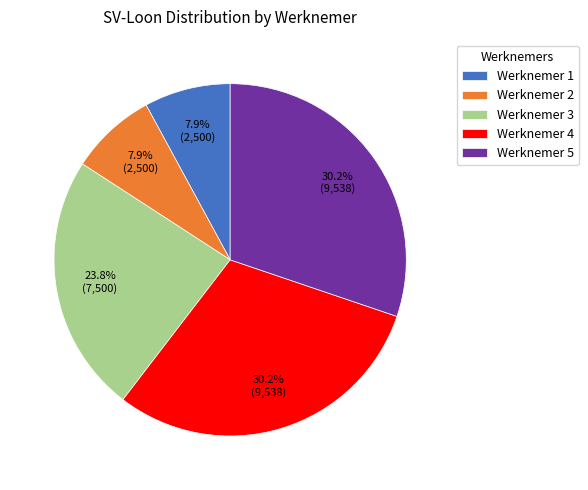

Count the number of slices in the pie.

5